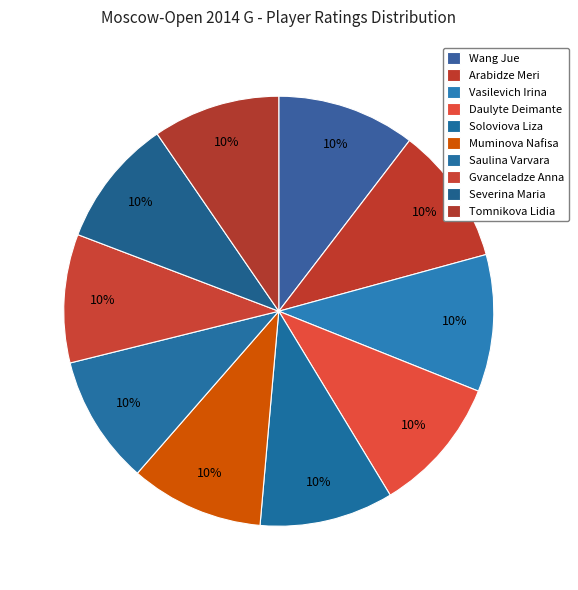

How many slices are in this pie chart?

10